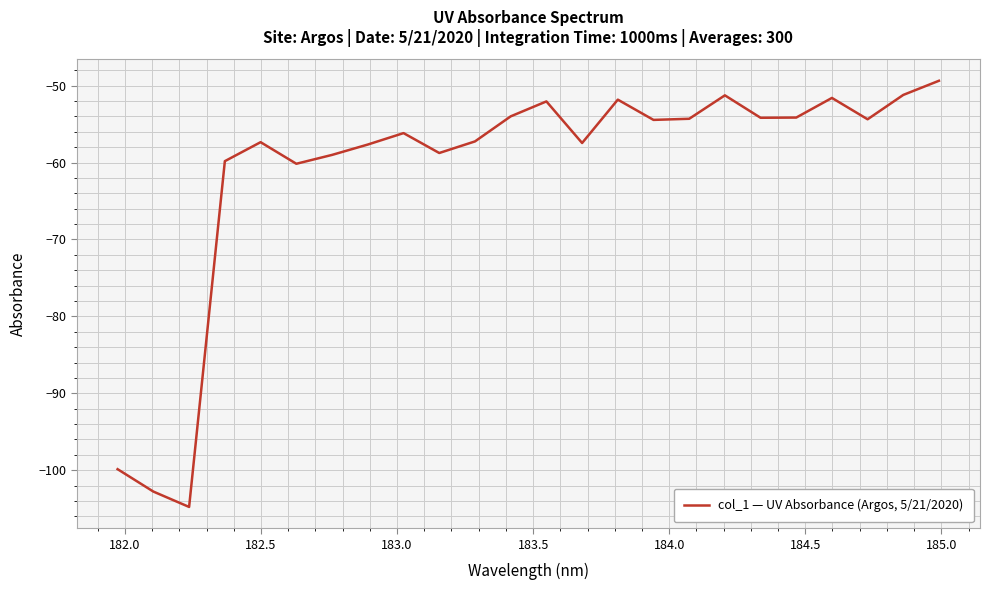

What is the difference between the maximum and minimum values?

55.4